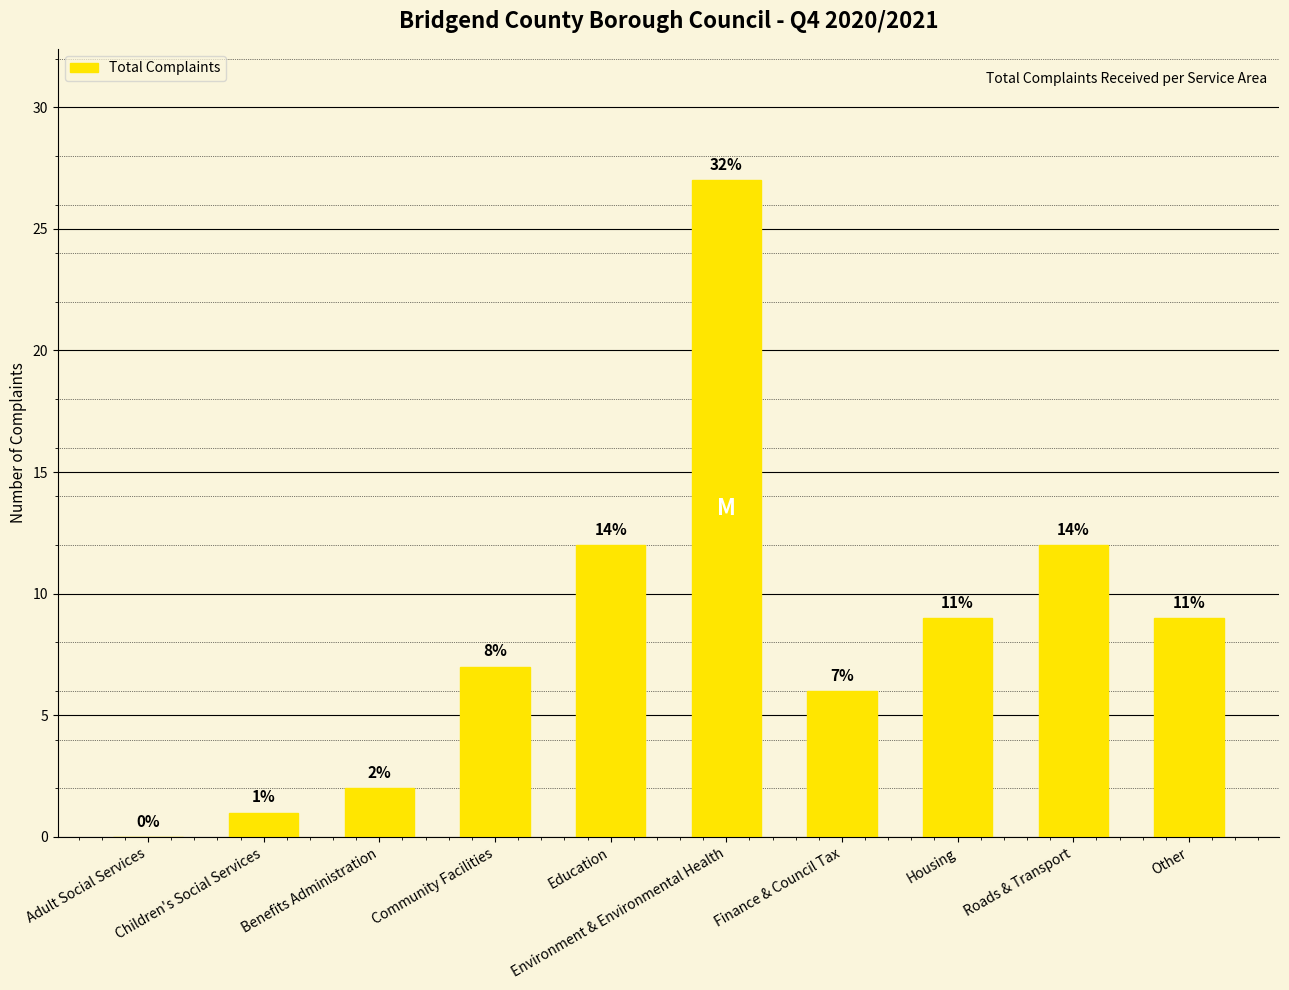

Between Roads & Transport and Other, which is larger?

Roads & Transport